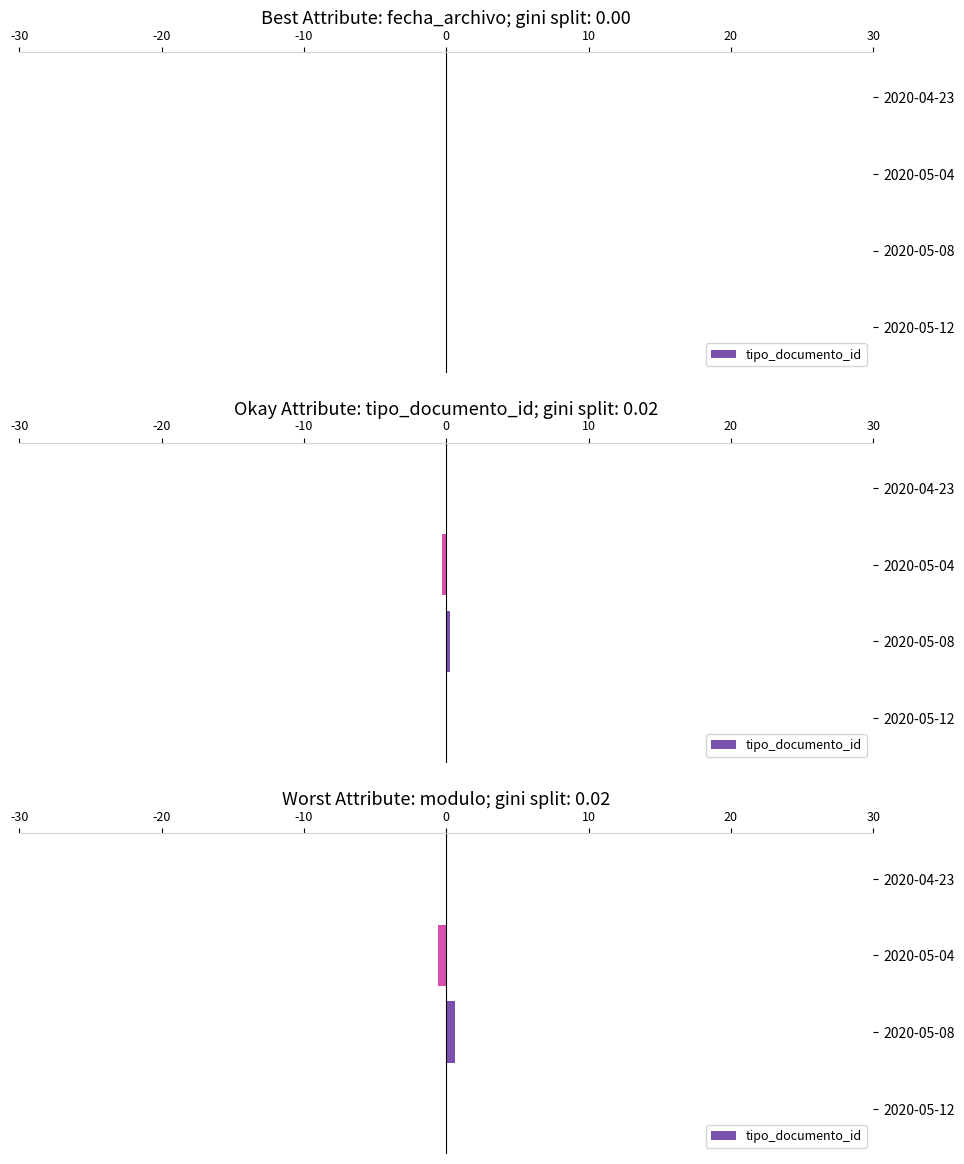

What is the minimum value shown in the chart?

-0.6